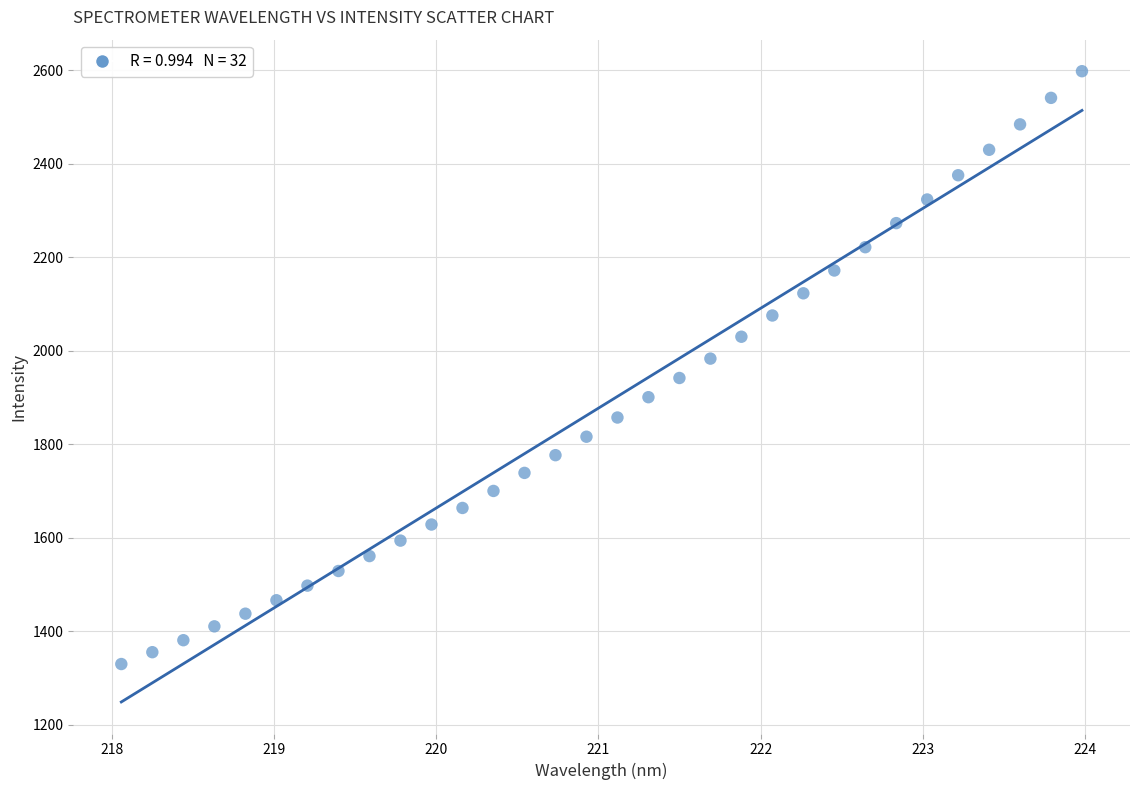

What is the range of X values (max minus min)?

5.9